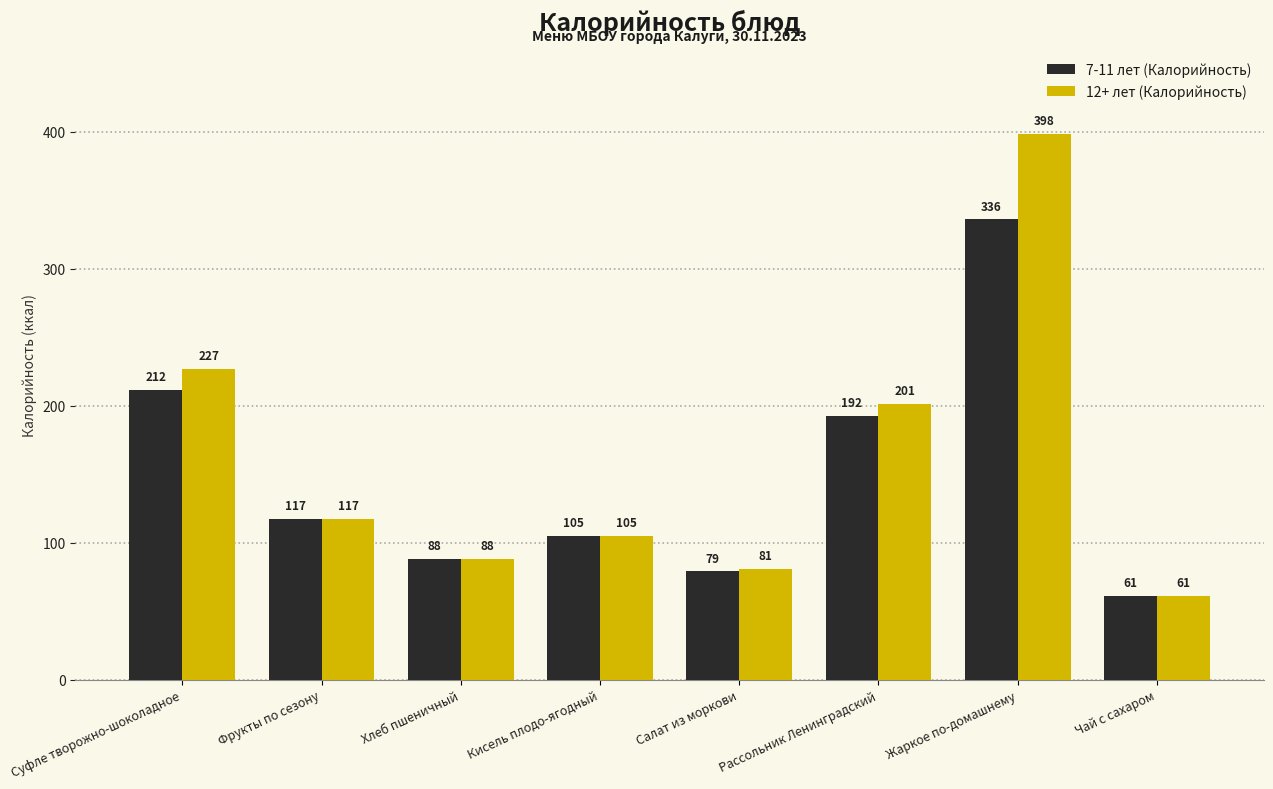

List the labels in order of 7-11 лет (Калорийность) value, smallest first.

Чай с сахаром, Салат из моркови, Хлеб пшеничный, Кисель плодо-ягодный, Фрукты по сезону, Рассольник Ленинградский, Суфле творожно-шоколадное, Жаркое по-домашнему